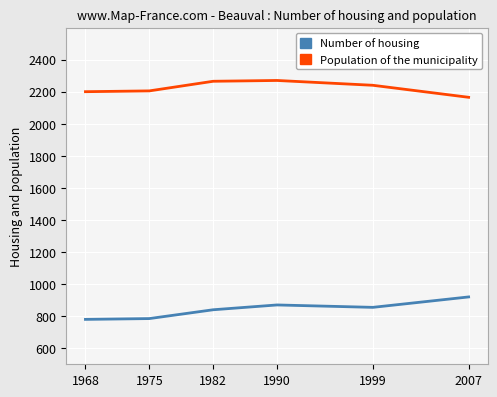

Is the value of Population of the municipality at 2007 greater than the value of Number of housing at 1982?

Yes